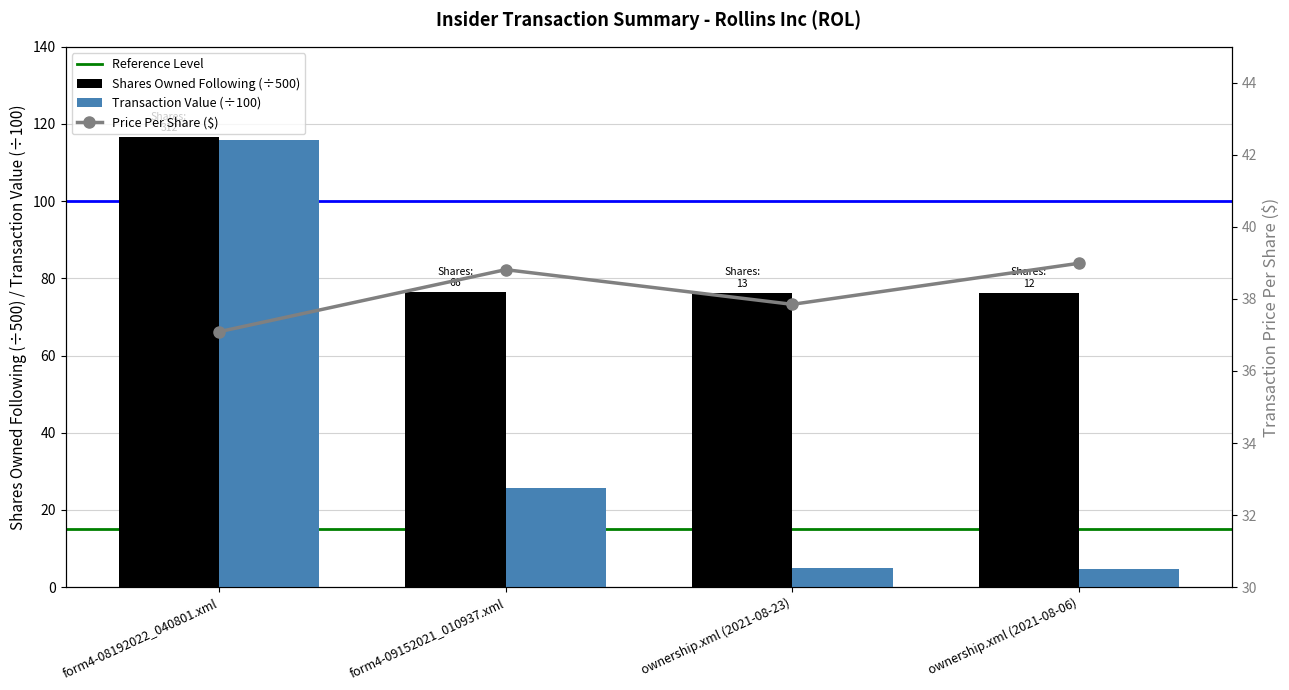

At how many categories does at least one series exceed 39?

4